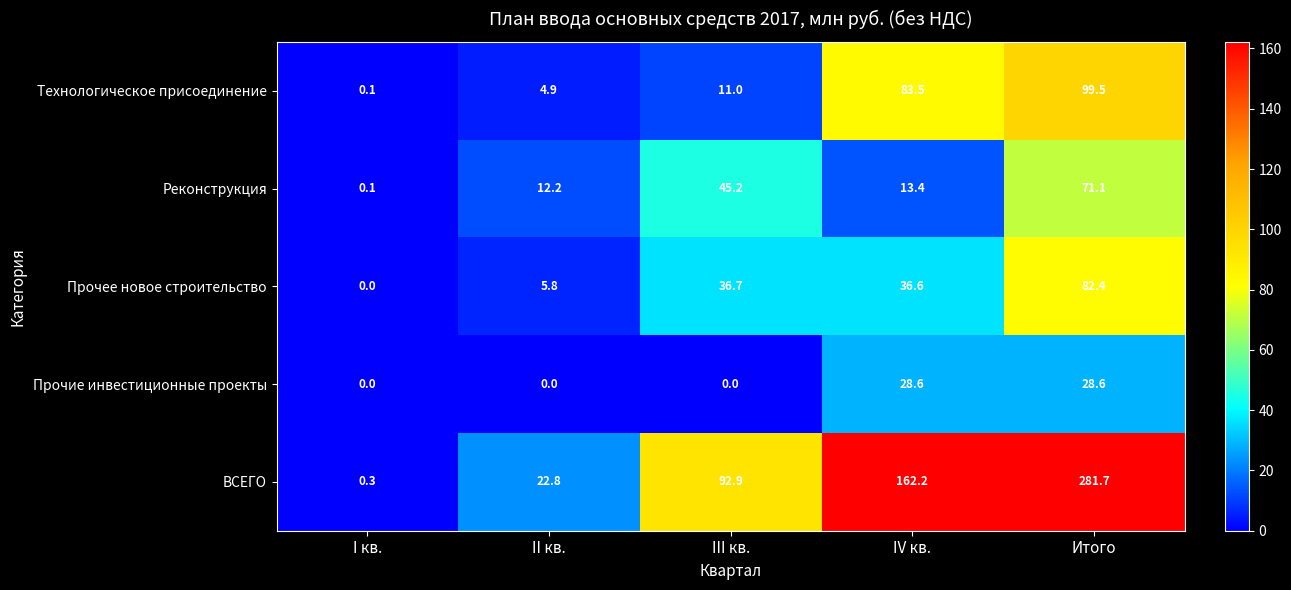

What is the sum of all Технологическое присоединение values?

199.0